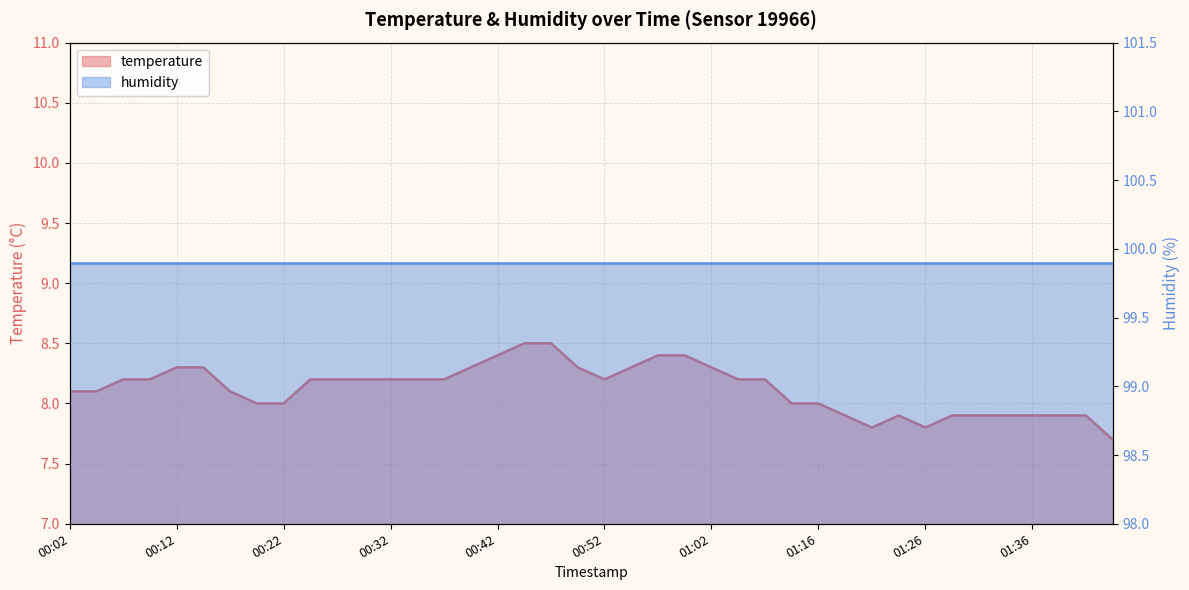

What is the average value?

8.1